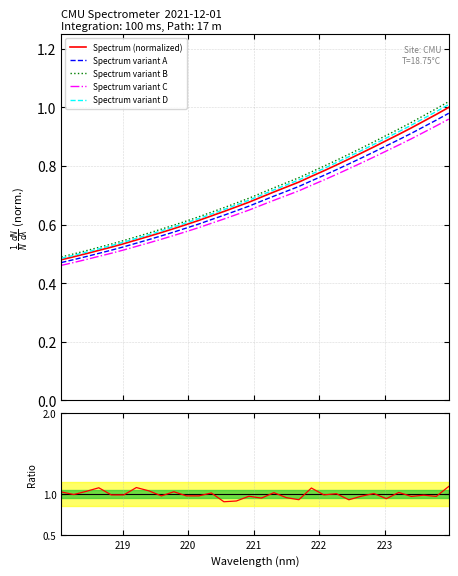

True or false: Spectrum variant B and Spectrum variant C cross at least once.

False